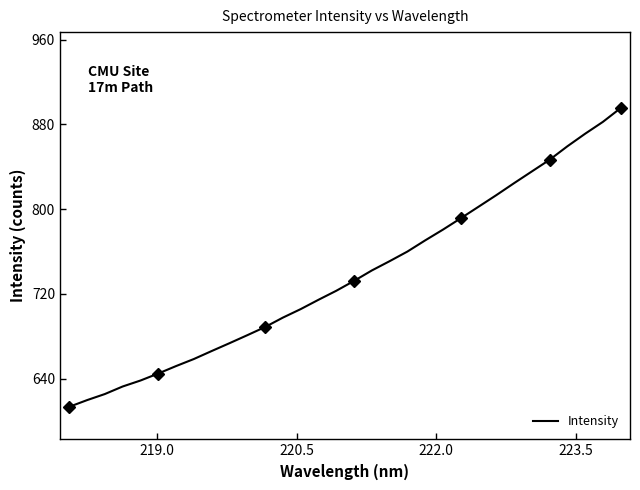

What is the minimum value for Intensity?

613.6